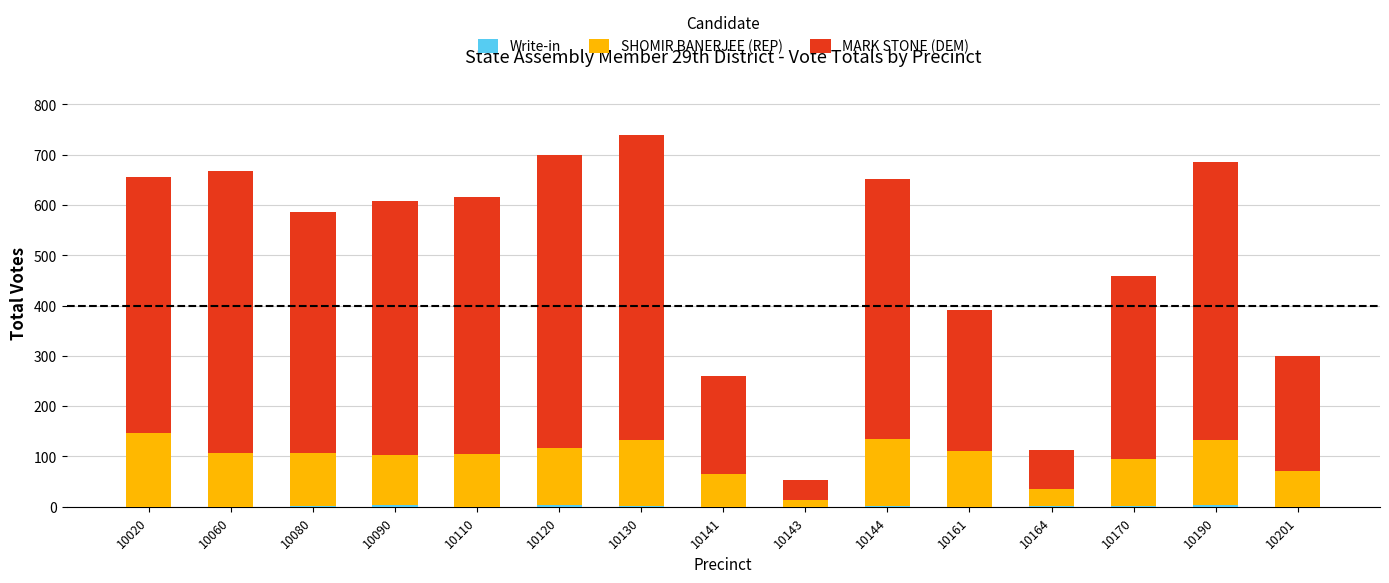

What is the average value of the Write-in series?

1